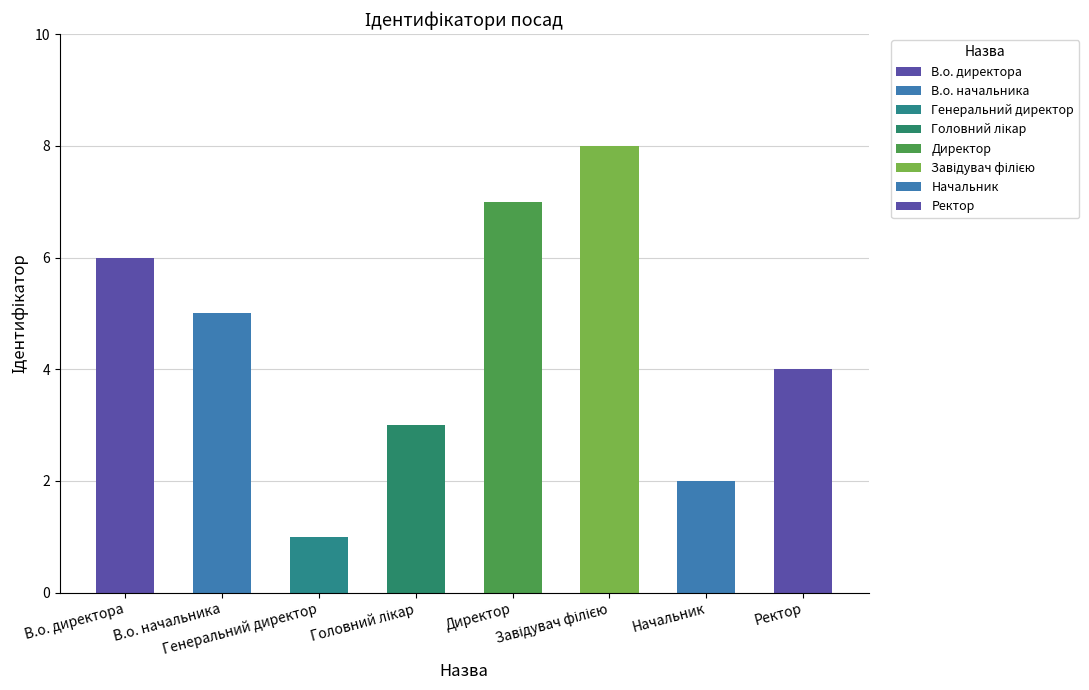

Are the bars horizontal?

No